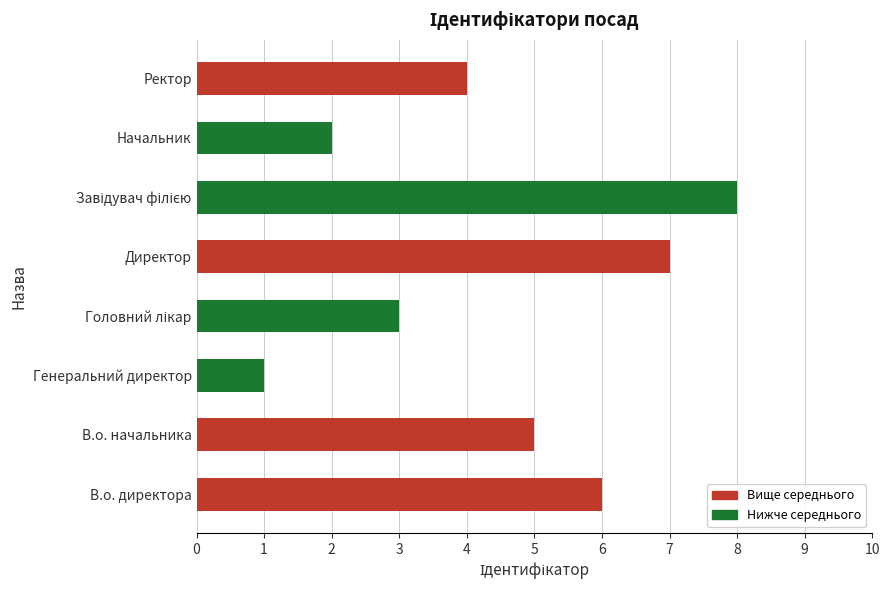

What is the difference between the maximum and second lowest values?

6